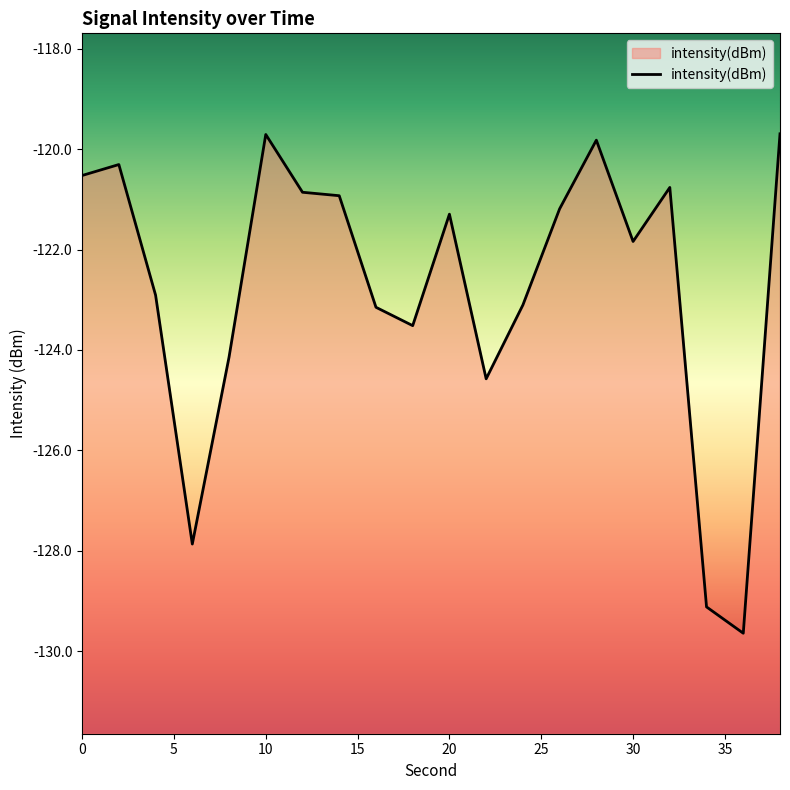

What is the difference between the maximum and minimum values?

9.9